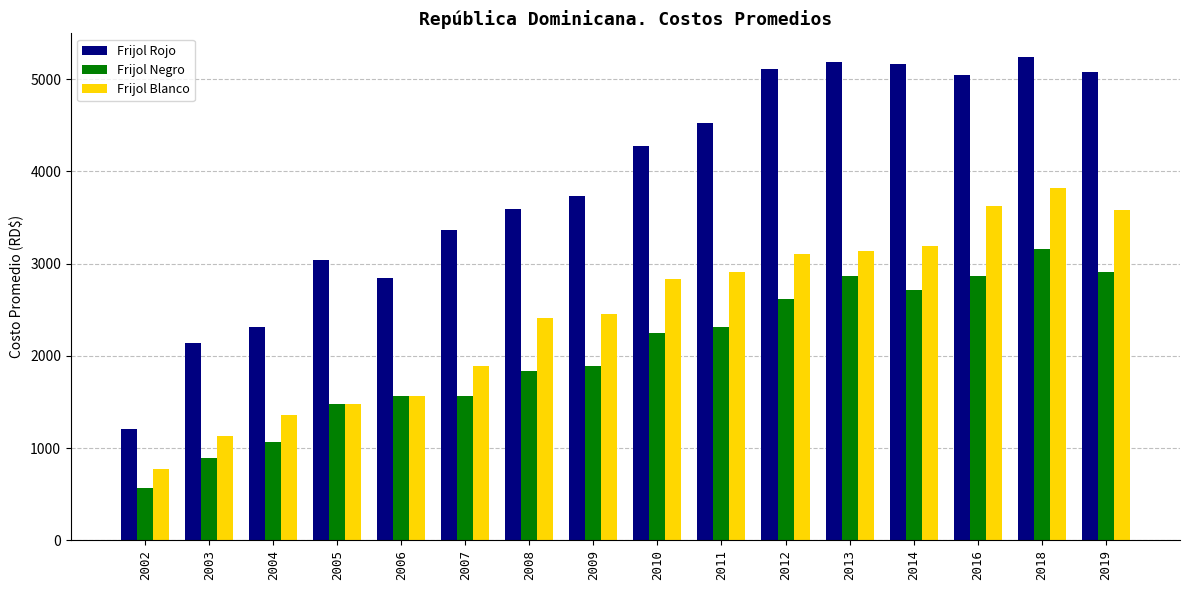

The value of Frijol Blanco at 2012 is 3108.9. True or false?

True